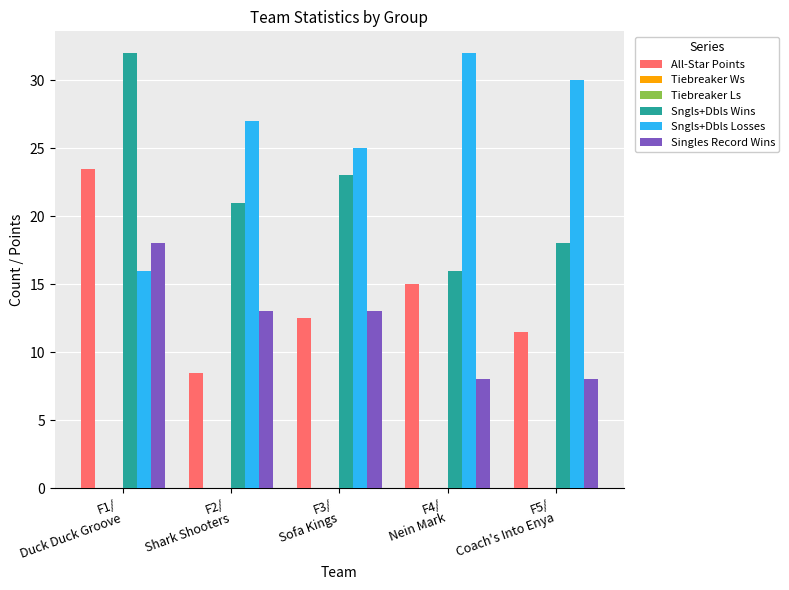

How many bars are there in each group?

6